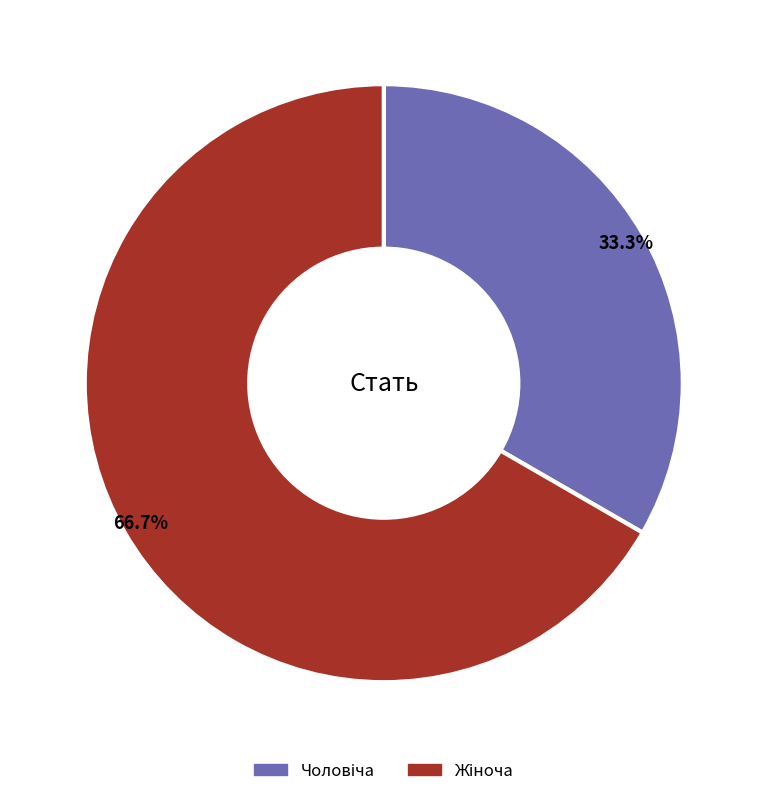

Does any single category account for the majority?

Yes